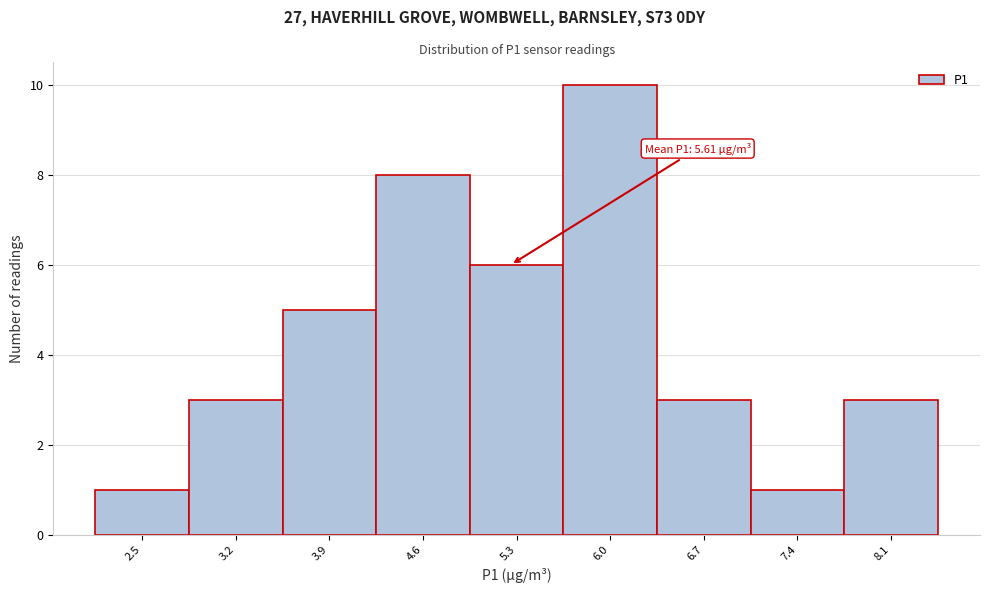

Reading left to right, transcribe all the data shown in this chart.

2.5=1	3.2=3	3.9=5	4.6=8	5.3=6	6.0=10	6.7=3	7.4=1	8.1=3